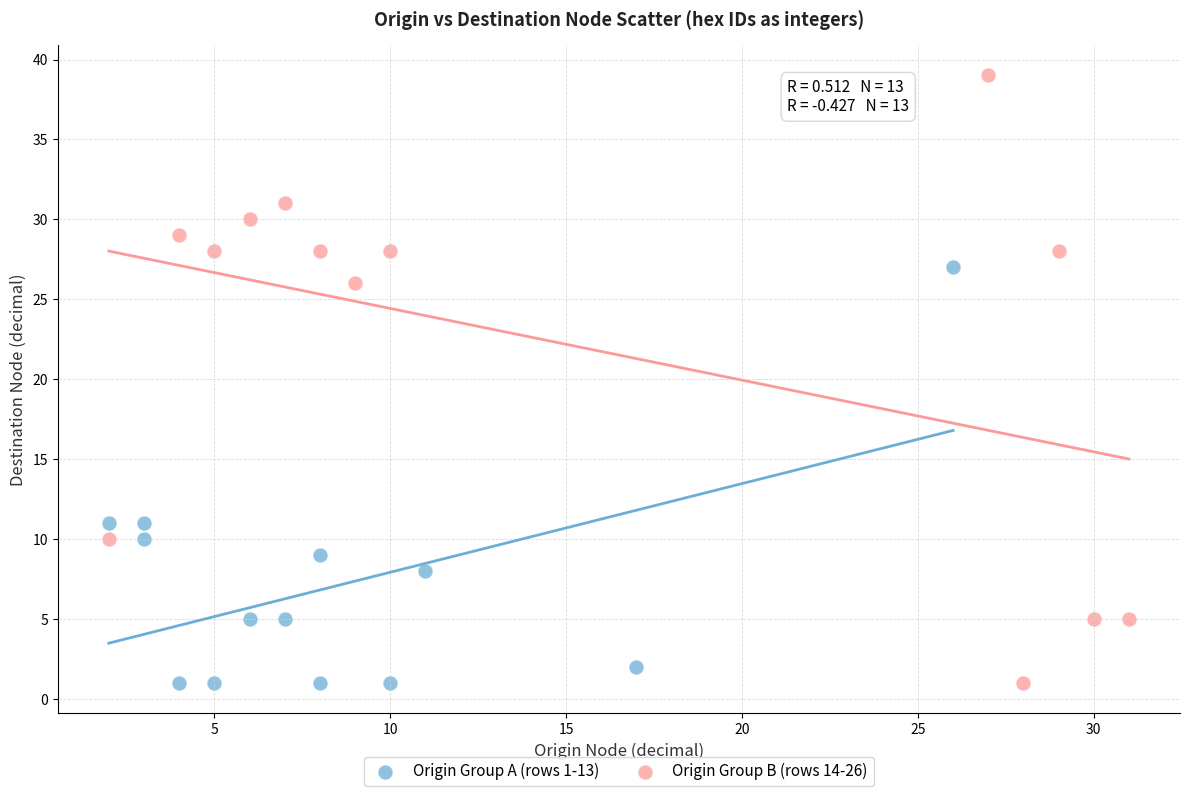

Which series has the largest Y range (max minus min)?

Origin Group B (rows 14-26)